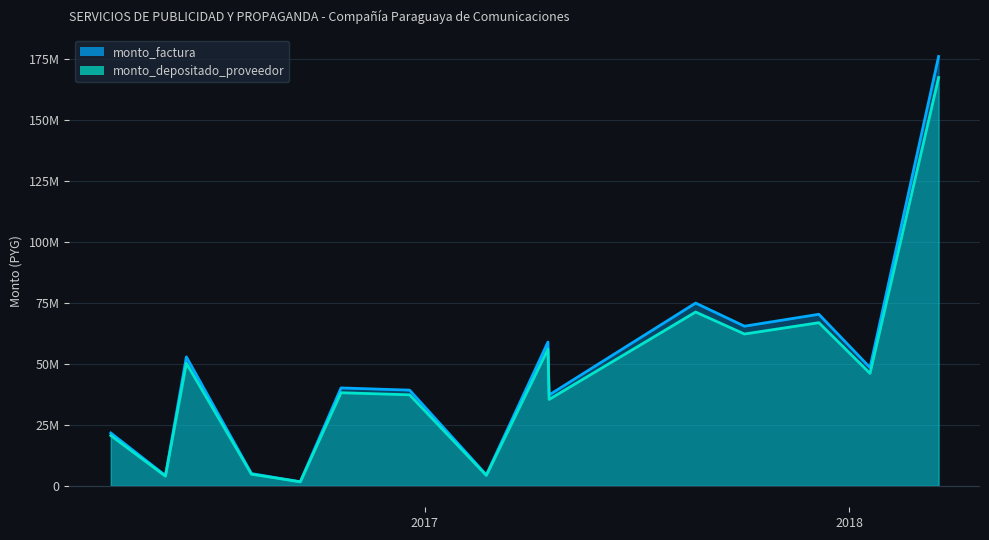

True or false: monto_depositado_proveedor and monto_factura intersect in this chart.

False